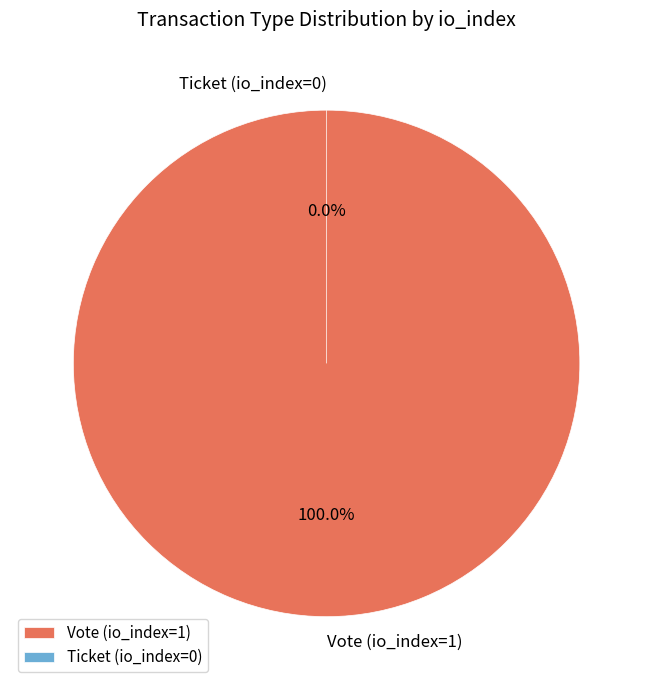

Combined, do Vote (io_index=1) and Ticket (io_index=0) account for over 50%?

Yes